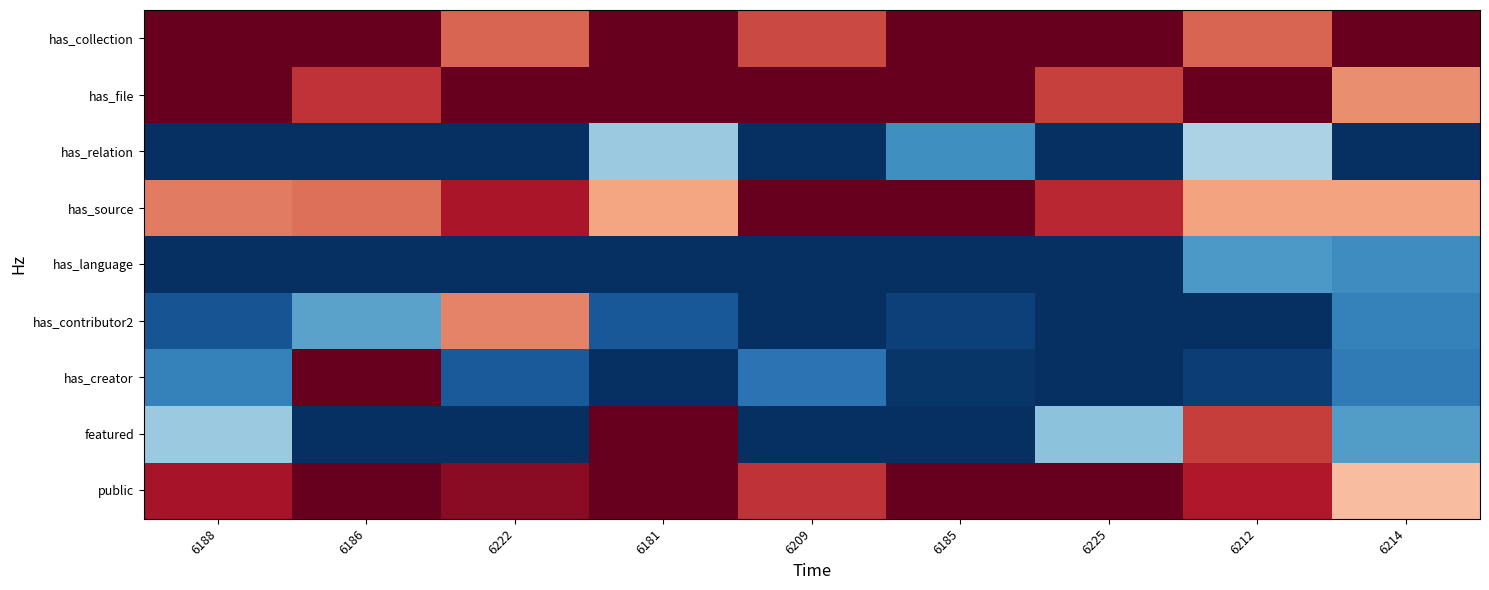

What is the greatest value displayed?

1.0